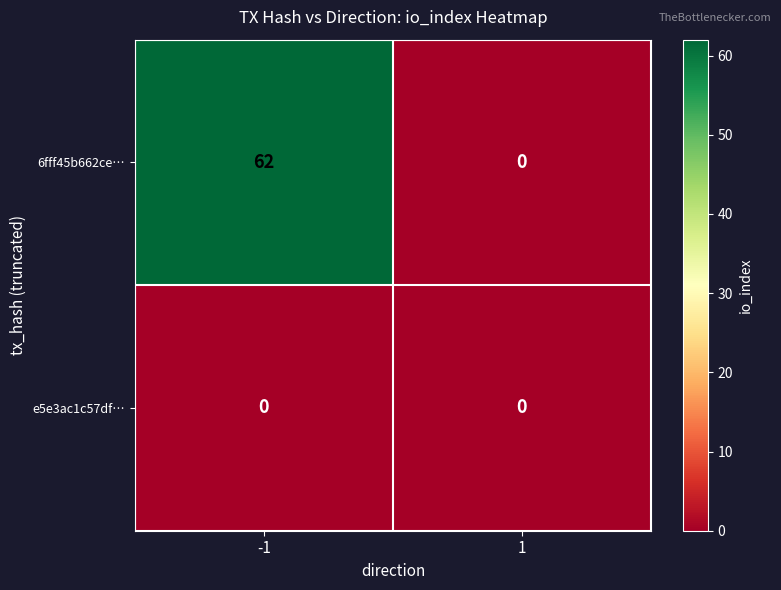

Between -1 and 1, which series saw the biggest shift?

6fff45b662ce…